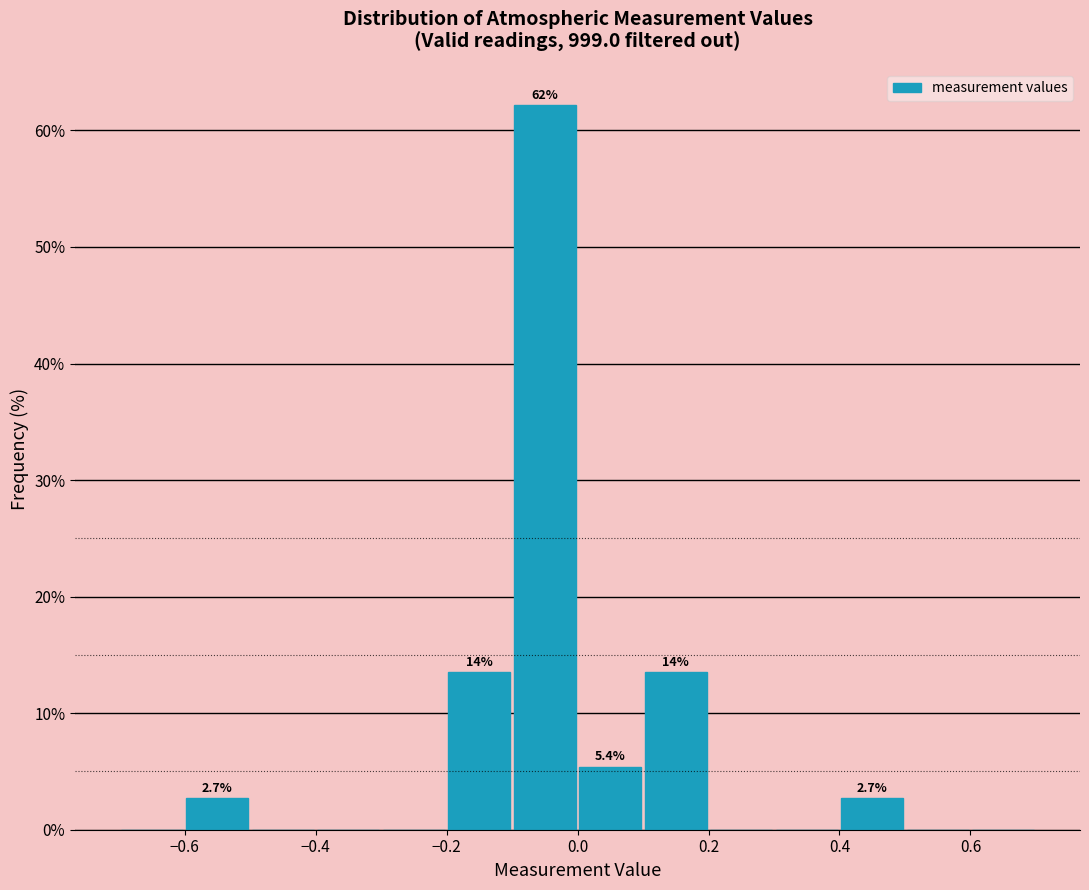

Which range on the x-axis has the tallest bar?

-0.1 to 0.0